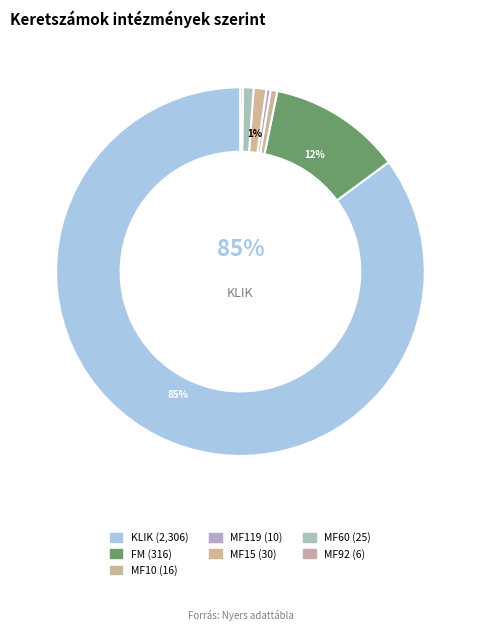

Which category accounts for the majority?

KLIK